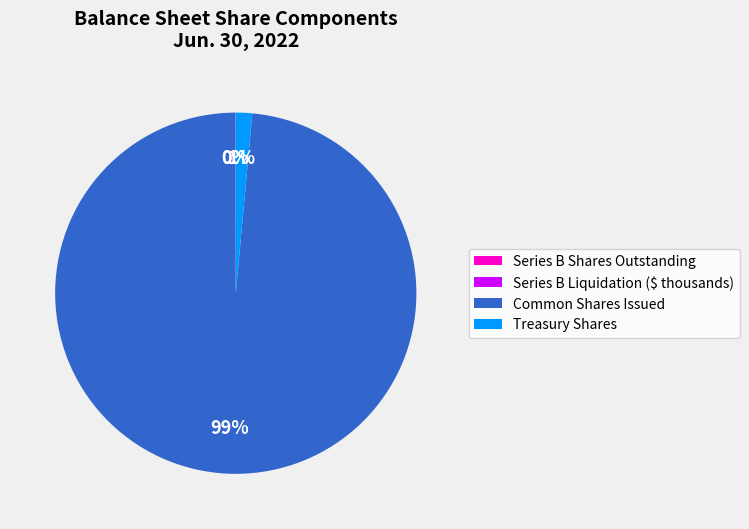

To the nearest percent, what is the difference between the largest and smallest slice percentages?

99%